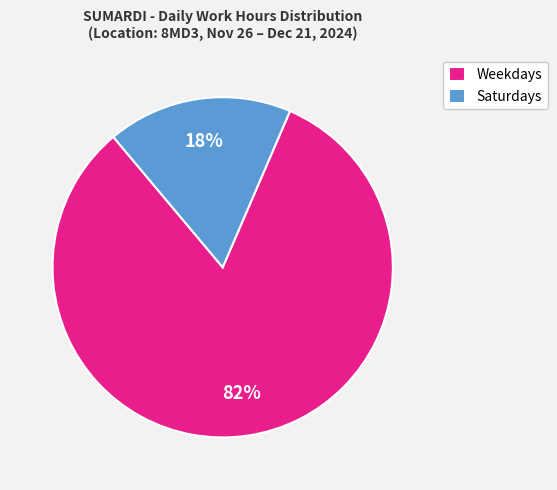

The Saturdays slice represents 18% of the pie. True or false?

True